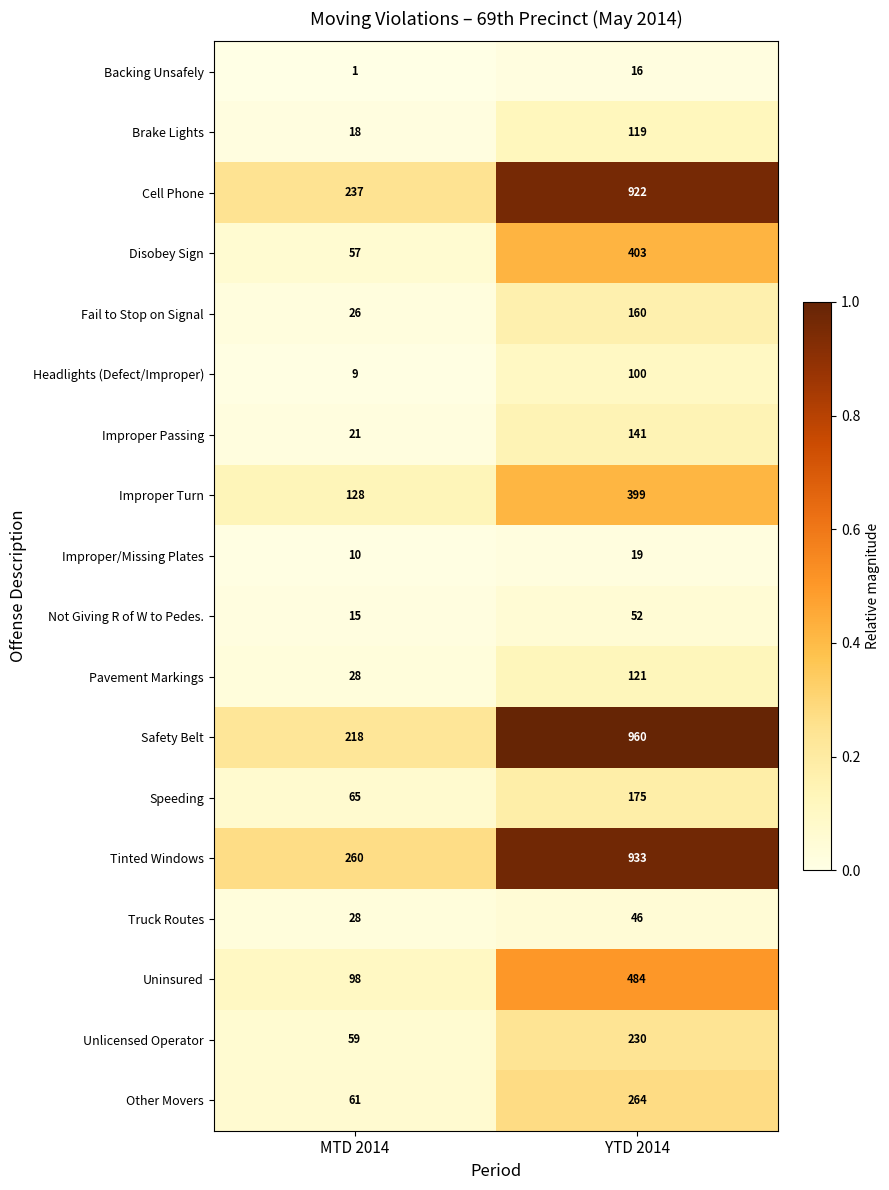

Rank the series at YTD 2014 from highest to lowest value.

Safety Belt, Tinted Windows, Cell Phone, Uninsured, Disobey Sign, Improper Turn, Other Movers, Unlicensed Operator, Speeding, Fail to Stop on Signal, Improper Passing, Pavement Markings, Brake Lights, Headlights (Defect/Improper), Not Giving R of W to Pedes., Truck Routes, Improper/Missing Plates, Backing Unsafely